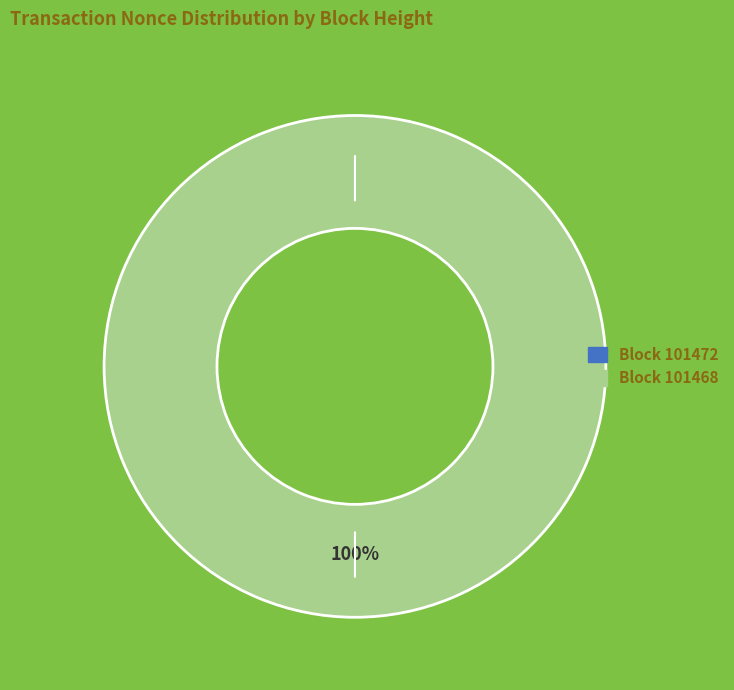

Which slice is the largest?

101468